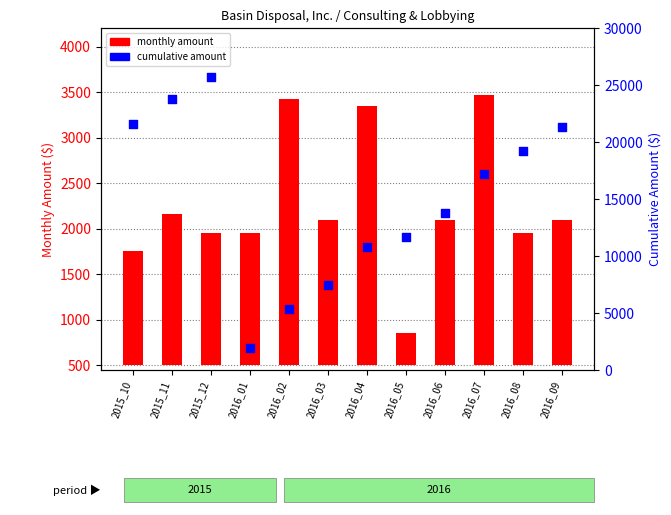

What is the total value across all series at 2016_04?

13678.1